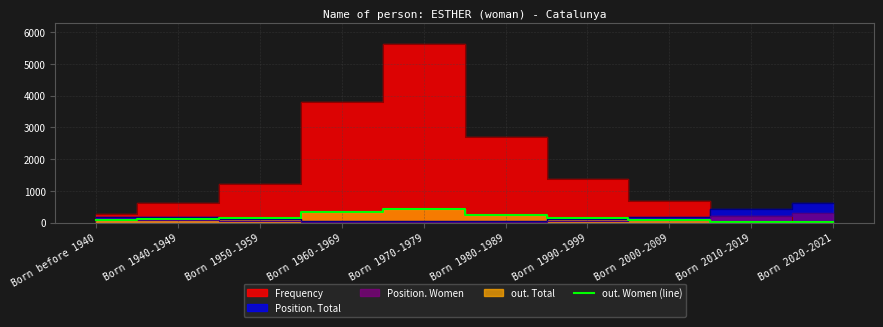

Between Born 1950-1959 and Born 2010-2019, which is larger?

Born 1950-1959